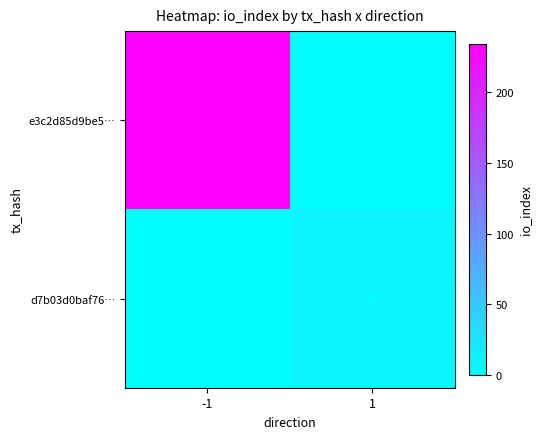

Which series has the widest spread of values?

e3c2d85d9be5…